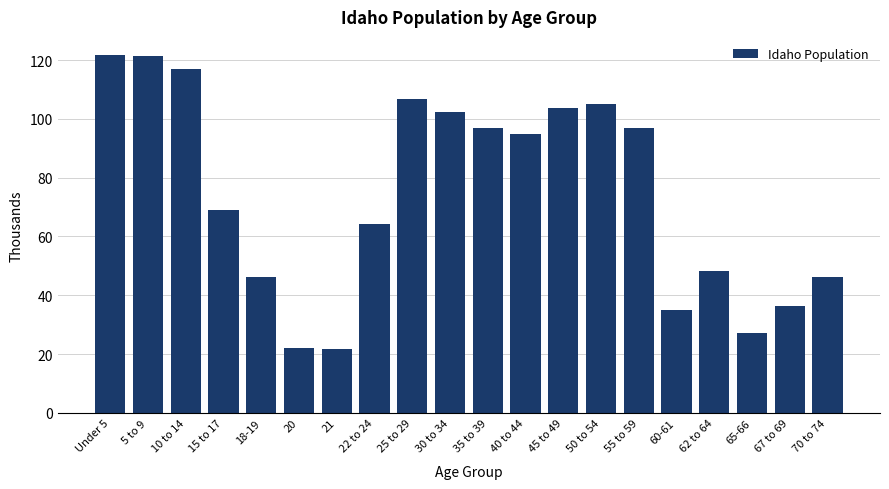

What is the smallest value displayed?

21.8